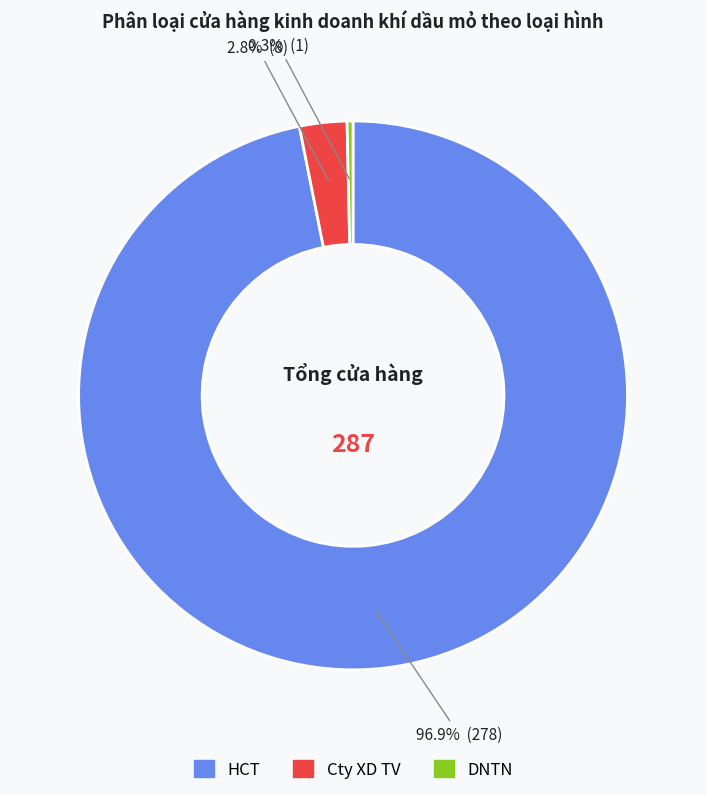

What percentage is the HCT slice, to the nearest percent?

97%